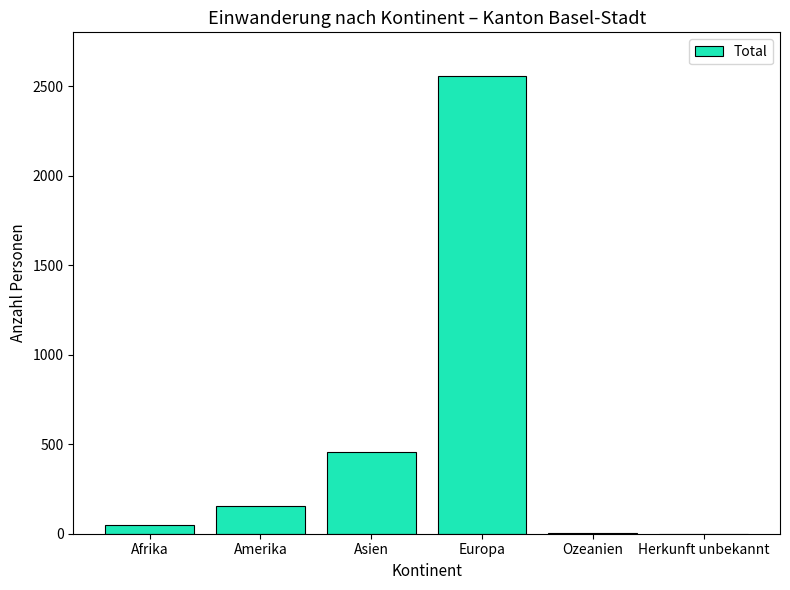

What is the sum of the values at Herkunft unbekannt and Asien?

459